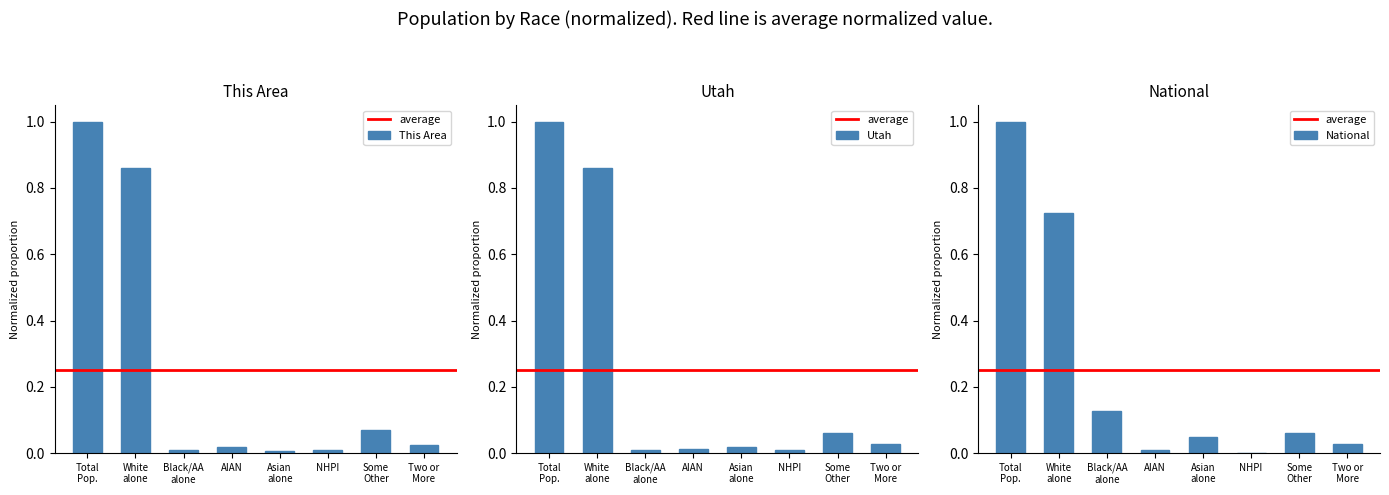

The value of National at NHPI is 0.0. True or false?

False